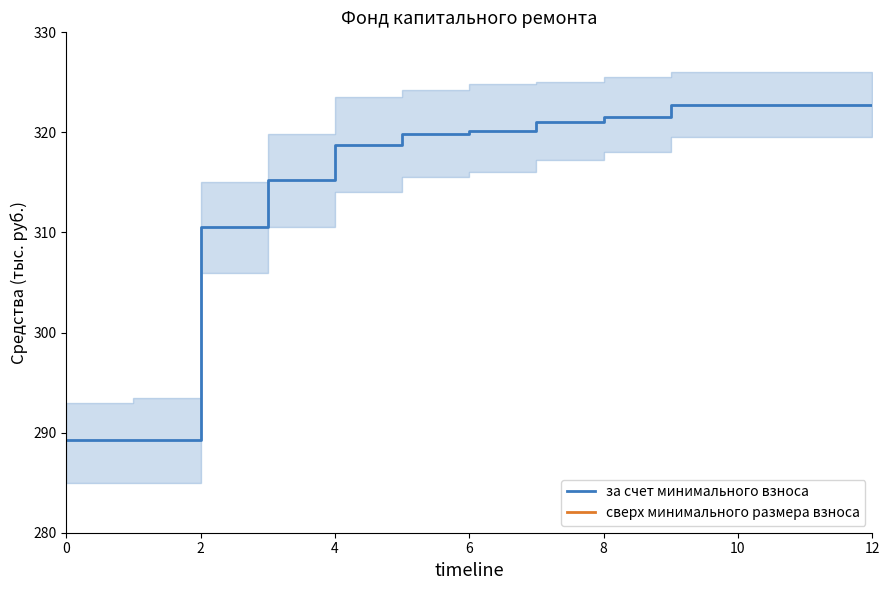

True or false: за счет минимального взноса has a value of 321.5 at 8.

True